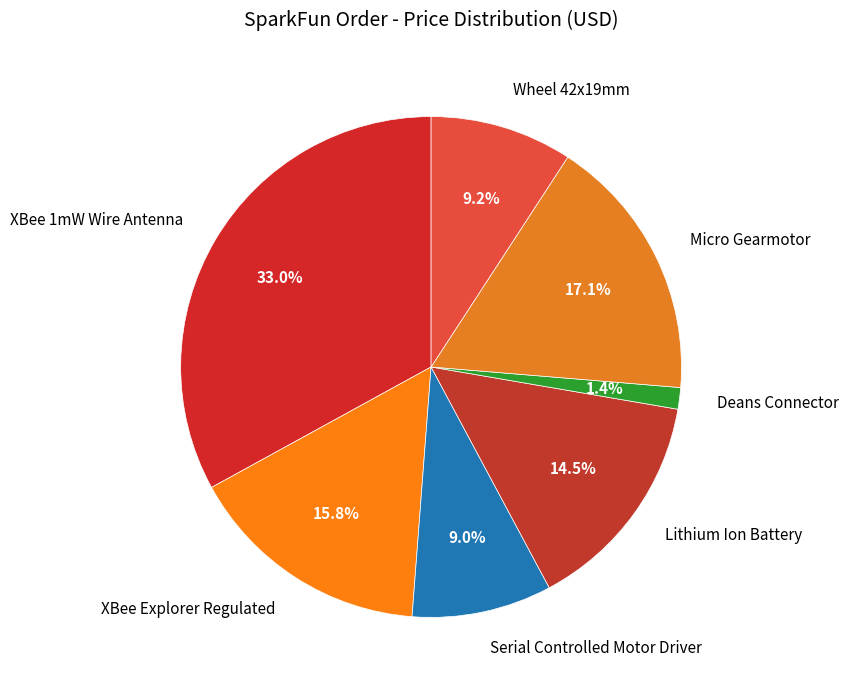

To the nearest percent, what is the difference between the XBee Explorer Regulated and XBee 1mW Wire Antenna slice percentages?

17%